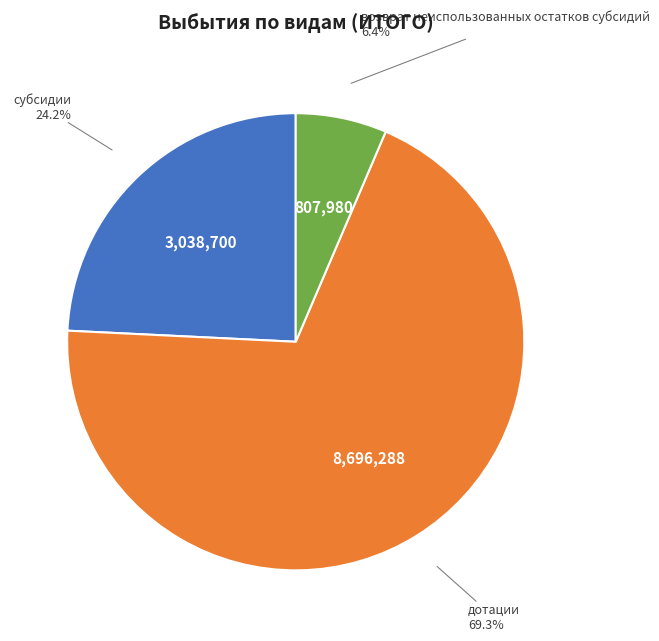

Is there a majority slice in this chart?

Yes